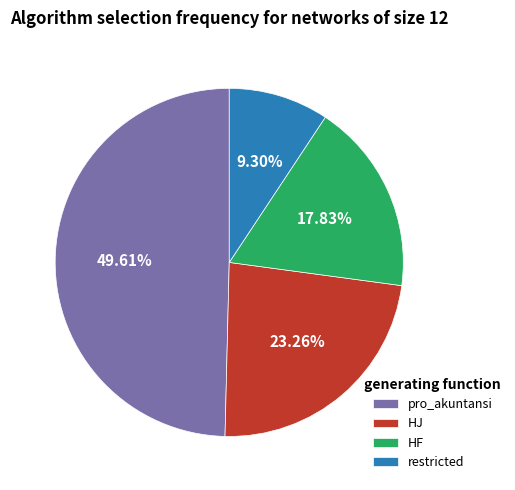

Rank the categories by value from lowest to highest.

restricted, HF, HJ, pro_akuntansi